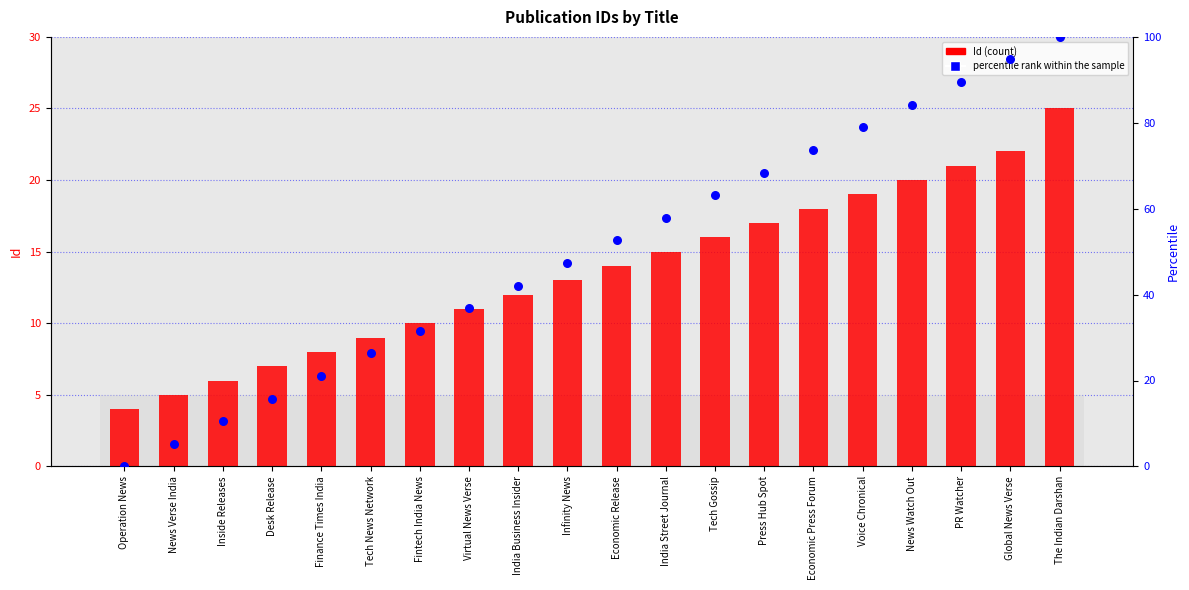

At how many categories does at least one series exceed 62?

8